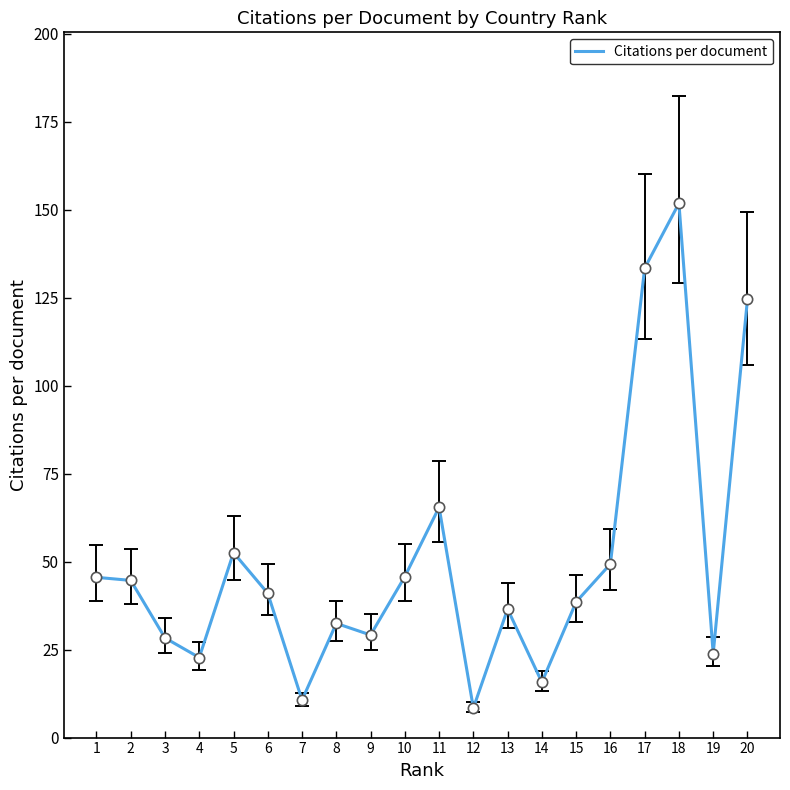

What is the change in value from 14 to 15?

+22.8